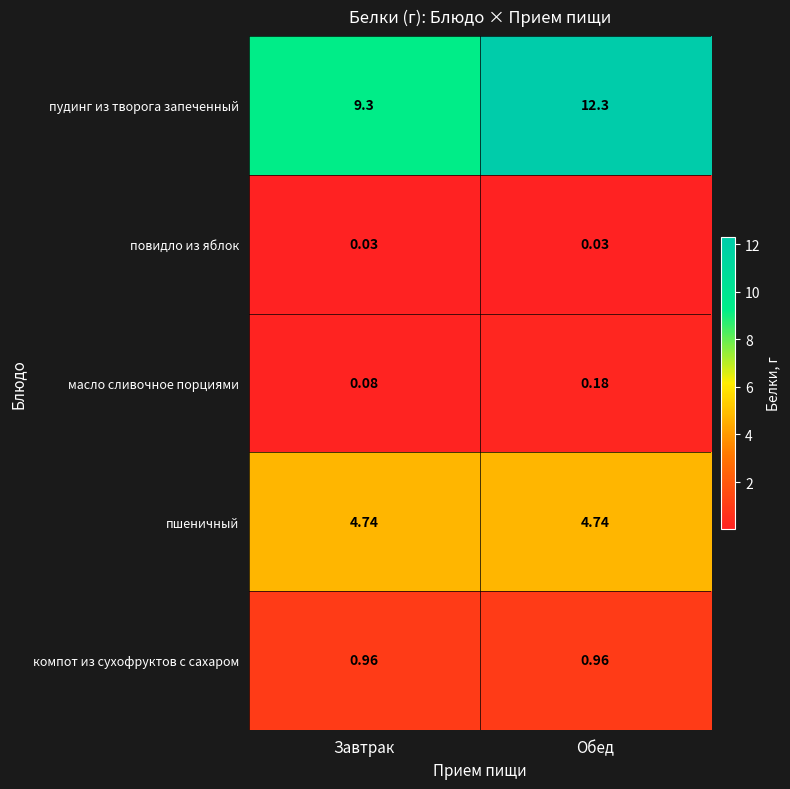

Rank the series at Обед from lowest to highest value.

повидло из яблок, масло сливочное порциями, компот из сухофруктов с сахаром, пшеничный, пудинг из творога запеченный